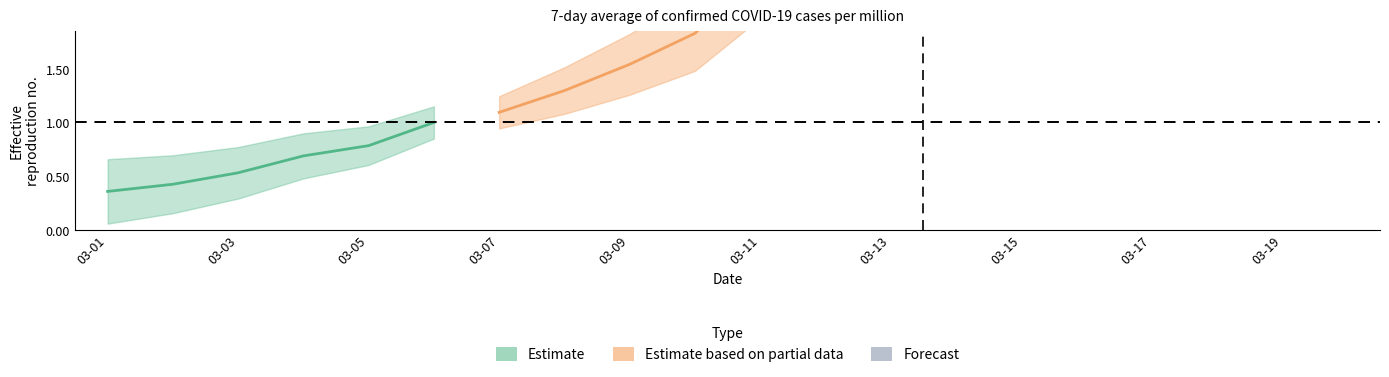

Which category has the lowest value across all series?

2020-03-01